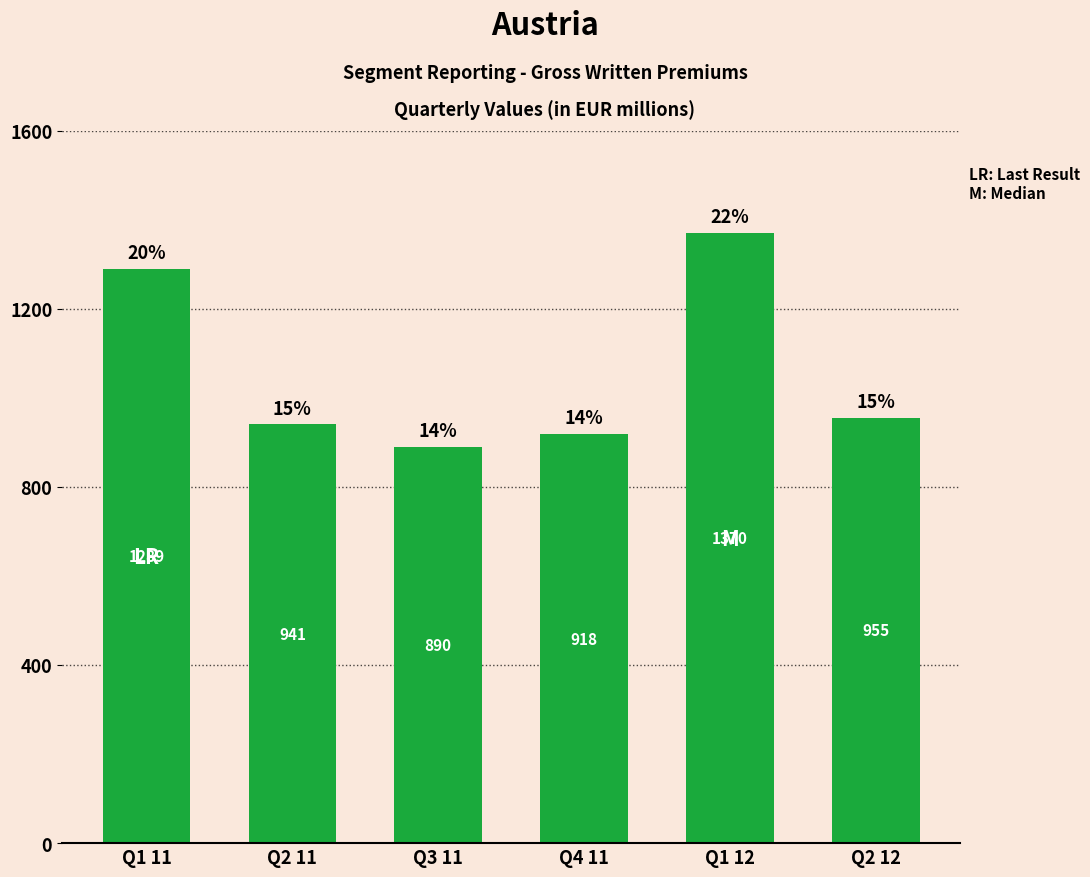

What is the smallest value displayed?

889.8